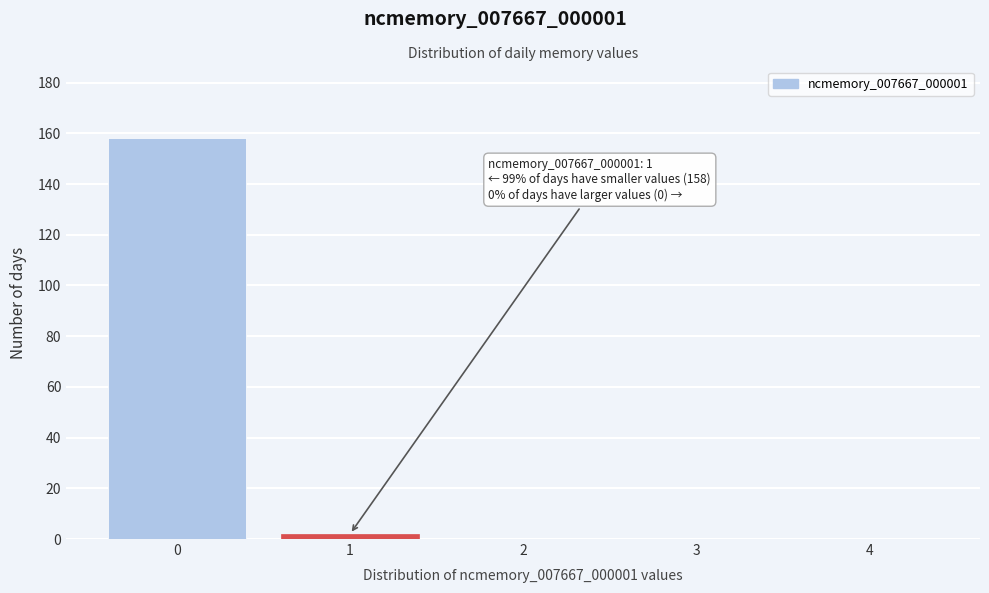

Reading left to right, extract all data points from this chart.

0=158	1=2	2=0	3=0	4=0